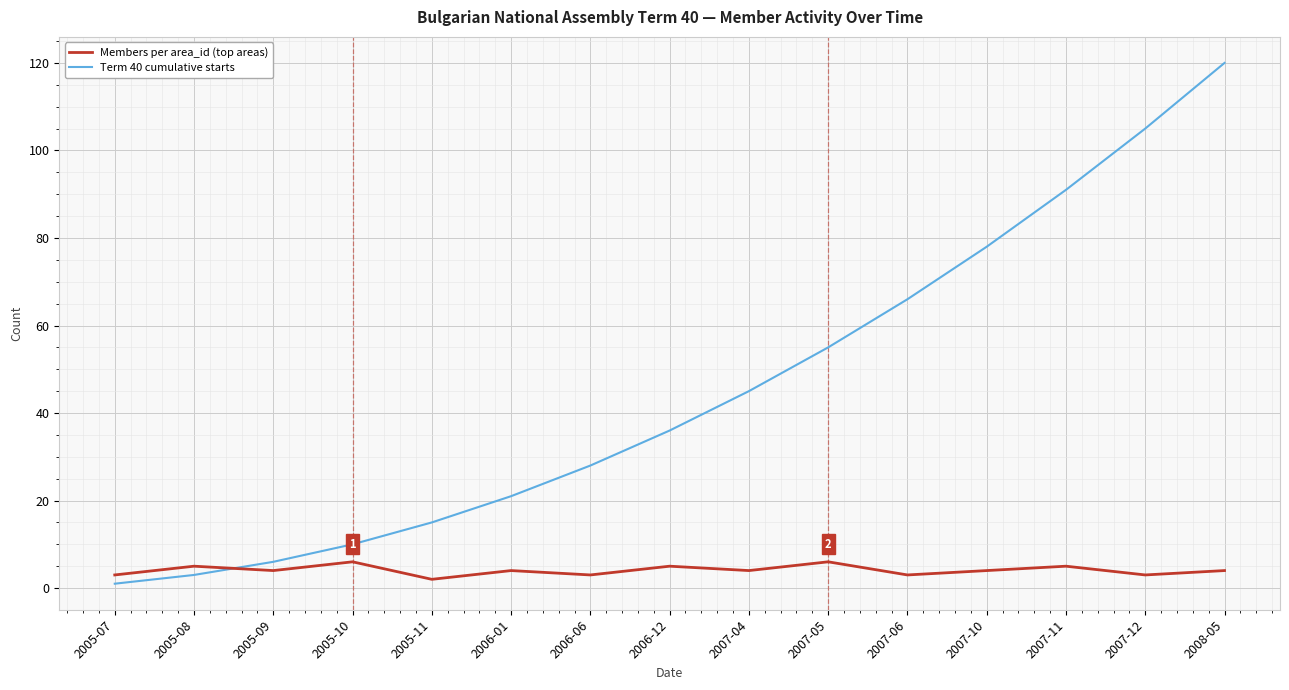

Reading left to right, transcribe all the data shown in this chart.

Members per area_id (top areas): 2005-07=3	2005-08=5	2005-09=4	2005-10=6	2005-11=2	2006-01=4	2006-06=3	2006-12=5	2007-04=4	2007-05=6	2007-06=3	2007-10=4	2007-11=5	2007-12=3	2008-05=4
Term 40 cumulative starts: 2005-07=1	2005-08=3	2005-09=6	2005-10=10	2005-11=15	2006-01=21	2006-06=28	2006-12=36	2007-04=45	2007-05=55	2007-06=66	2007-10=78	2007-11=91	2007-12=105	2008-05=120